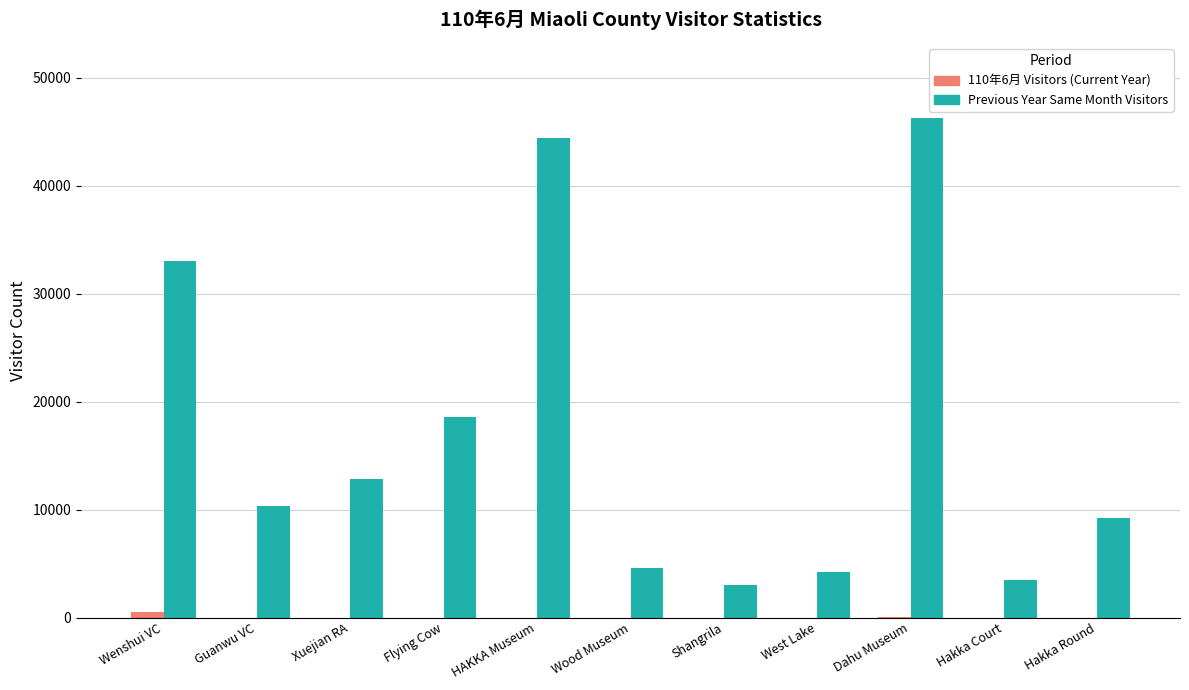

How many groups of bars are there?

11